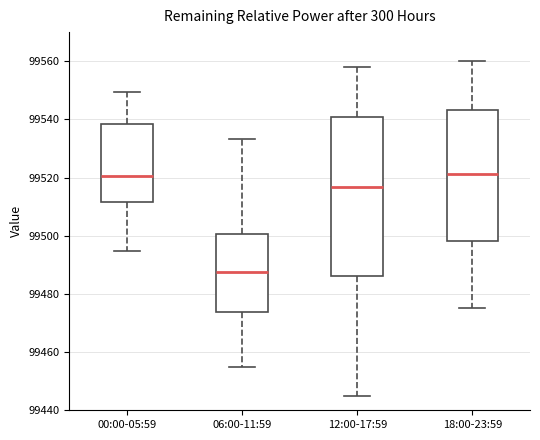

Comparing the boxes themselves (not the whiskers), which one is the tallest?

12:00-17:59